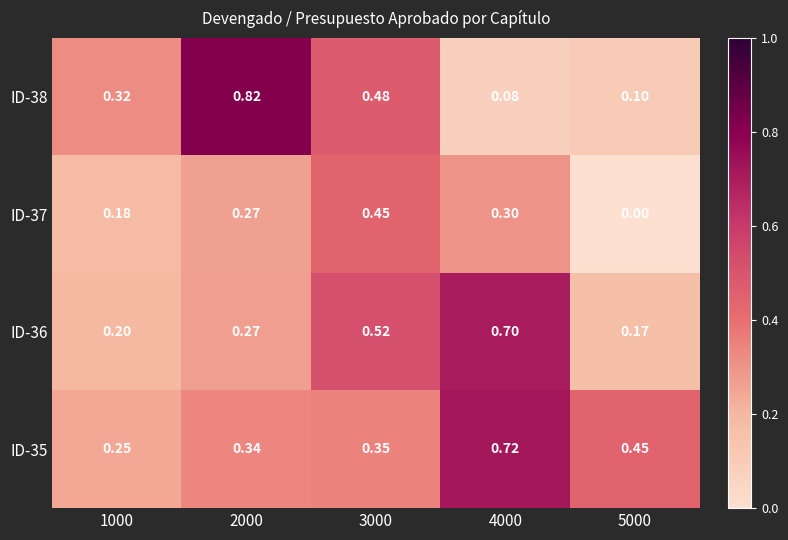

Is the value of ID-35 at 1000 greater than the value of ID-36 at 5000?

Yes